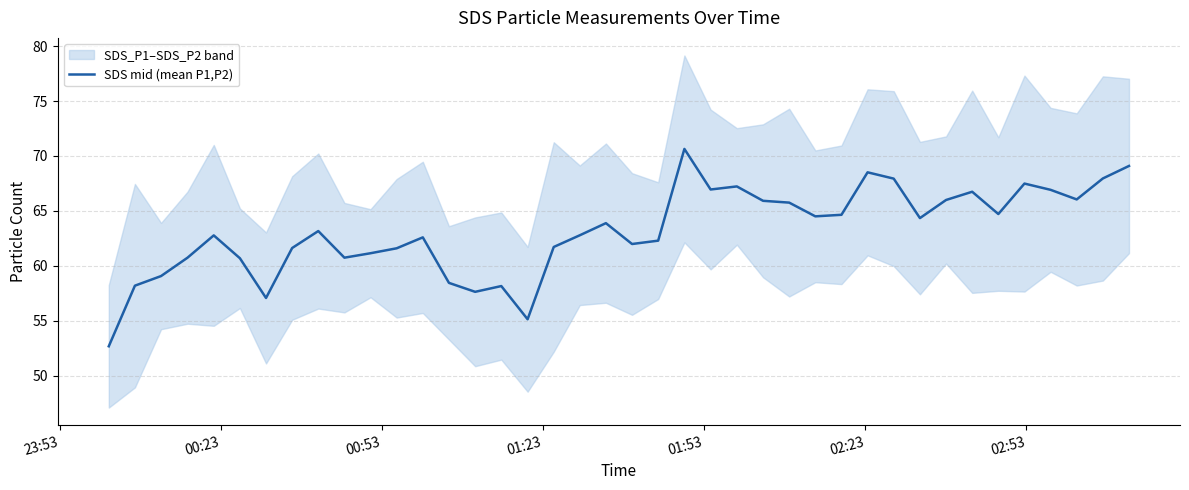

How many interior local valleys (lower than both neighbors) does the data have?

10